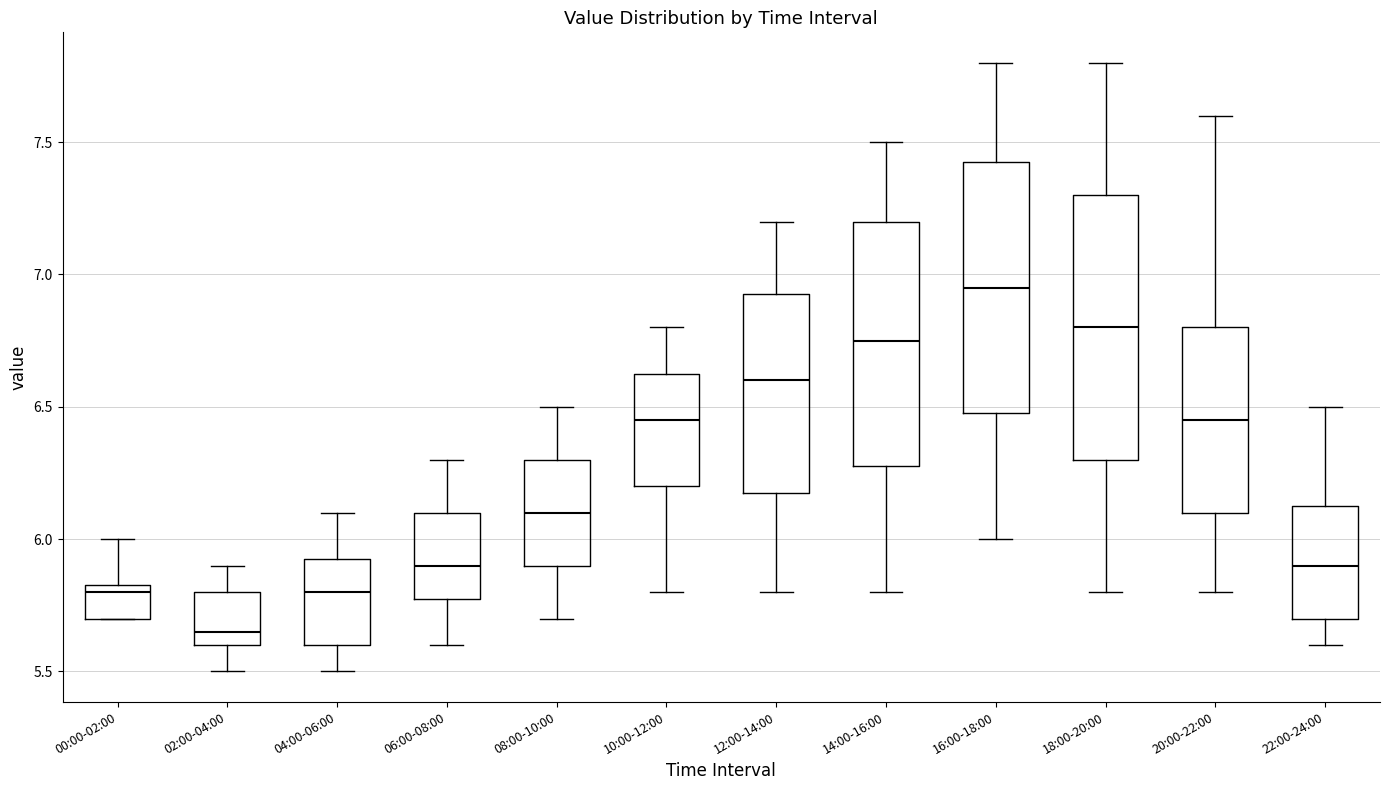

Which box has the highest median line?

16:00-18:00